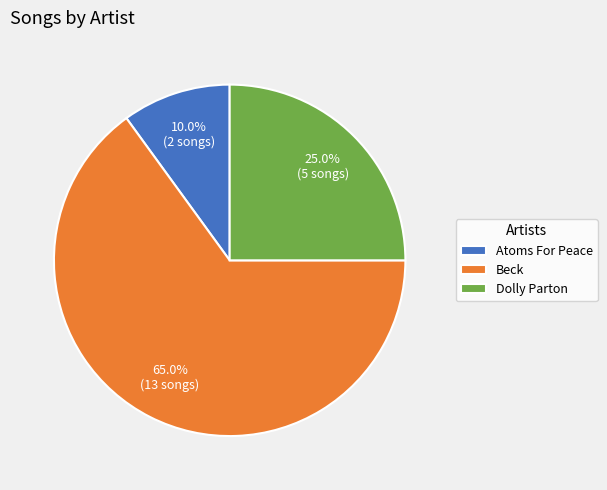

Between Beck and Dolly Parton, which is larger?

Beck